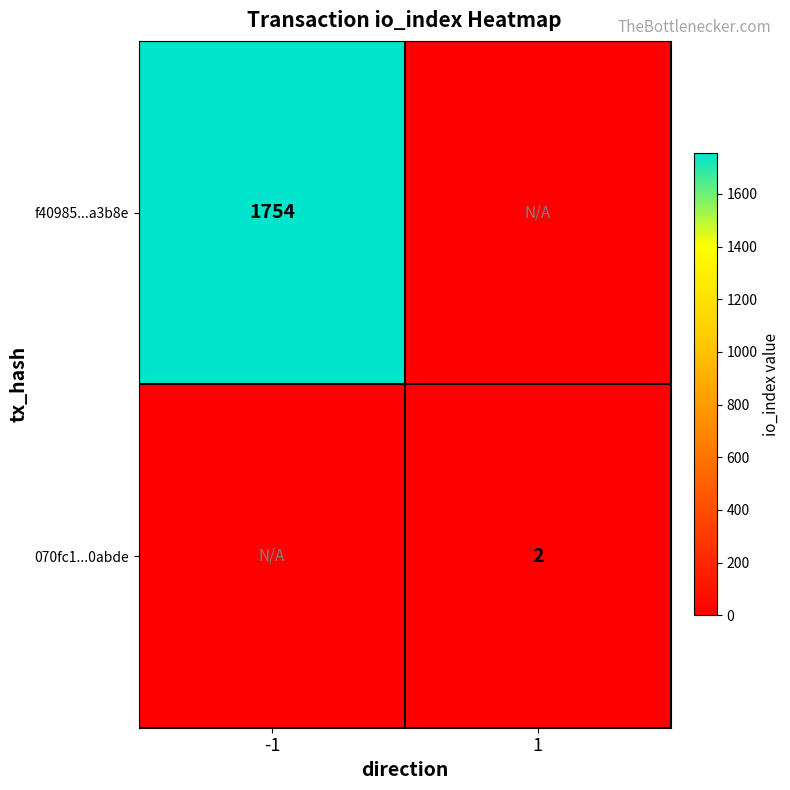

Is it true that f40985...a3b8e equals 2859 at -1?

False